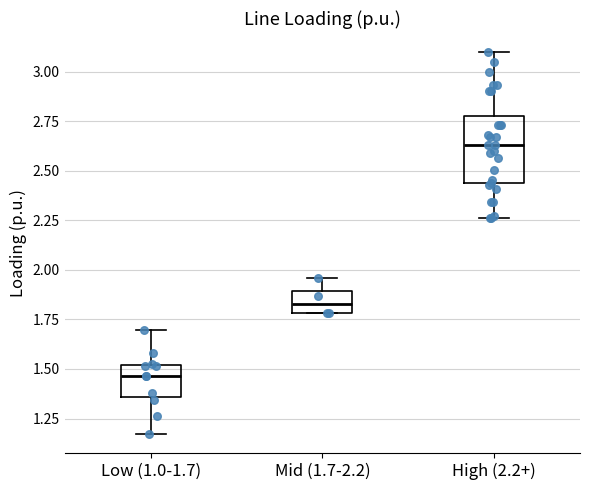

Reading left to right, read every box against the y-axis: the position of its median line, the range the box covers, and the ends of its whiskers. The values are not printed on the chart, so give them approximately, as read against the axis.

Low (1.0-1.7): median 1.45, box 1.35 to 1.50, whiskers 1.15 to 1.70
Mid (1.7-2.2): median 1.85, box 1.80 to 1.90, whiskers 1.80 to 1.95
High (2.2+): median 2.65, box 2.45 to 2.80, whiskers 2.25 to 3.10